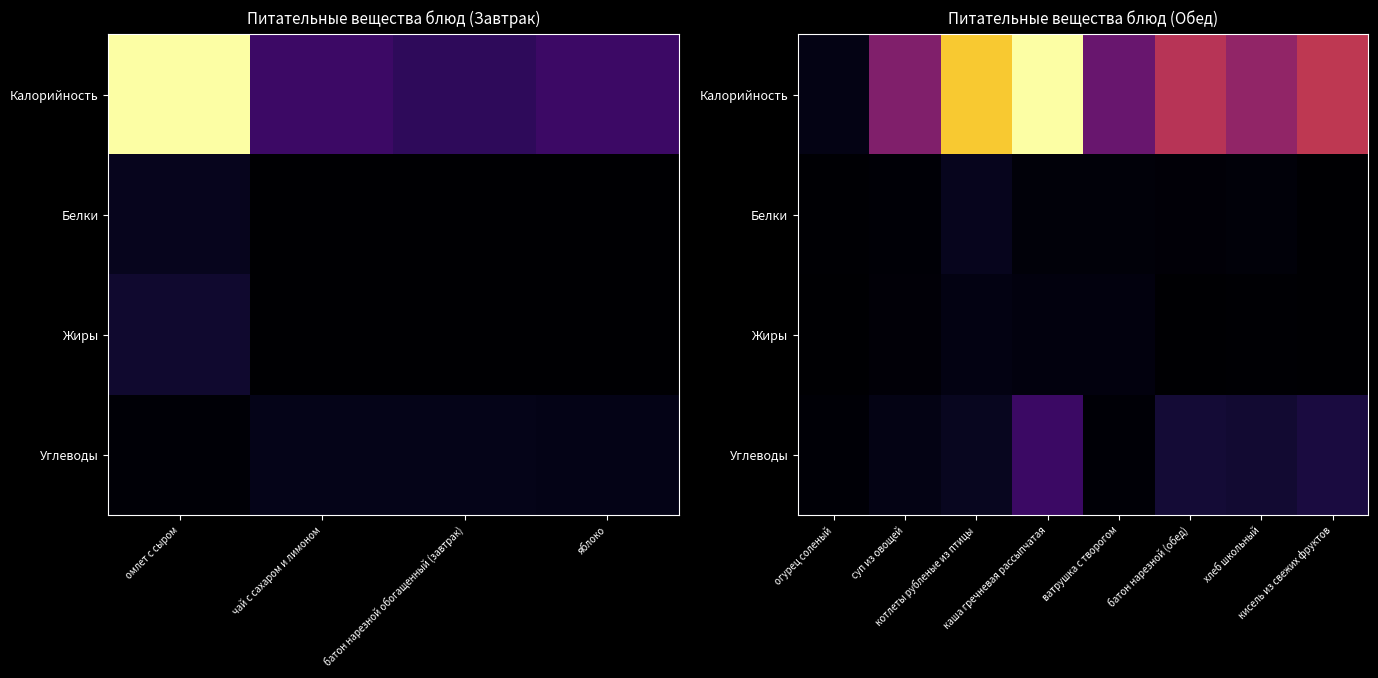

At which label does Жиры first exceed 3?

котлеты рубленые из птицы